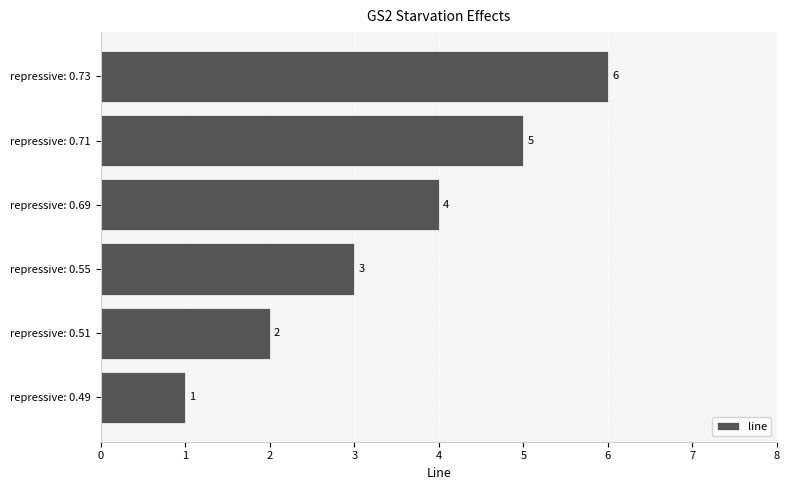

How many values are between 2 and 5?

4